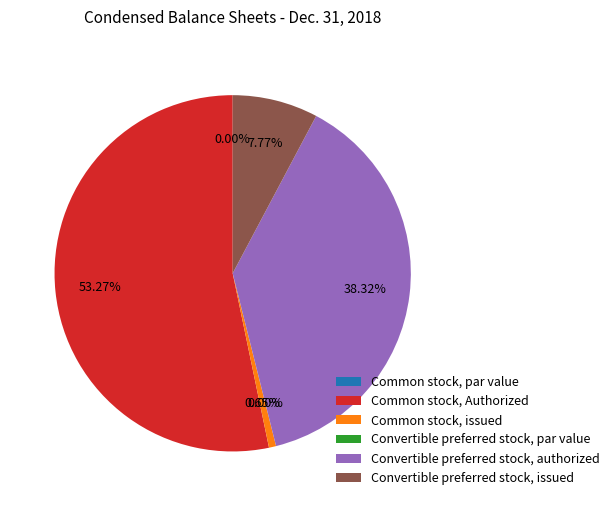

To the nearest percent, what is the difference between the Common stock, par value and Common stock, Authorized slice percentages?

53%